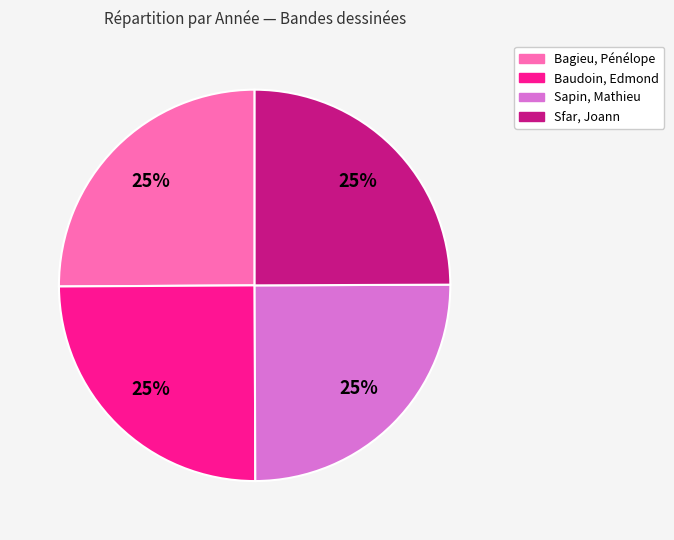

What is the ratio of the value at Bagieu, Pénélope to the value at Sfar, Joann?

1.0